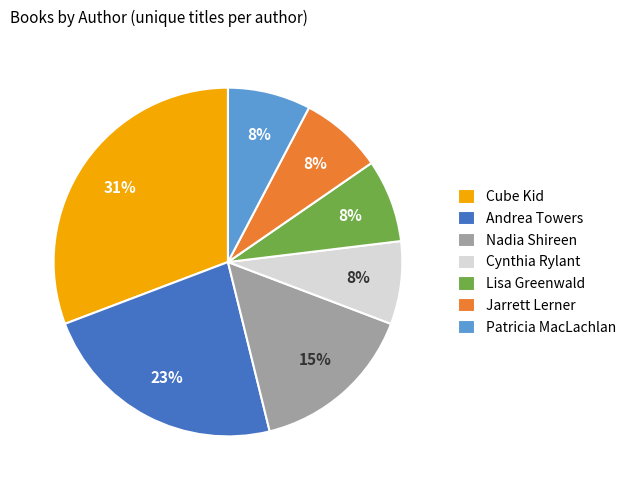

What is the largest slice in the pie chart?

Cube Kid